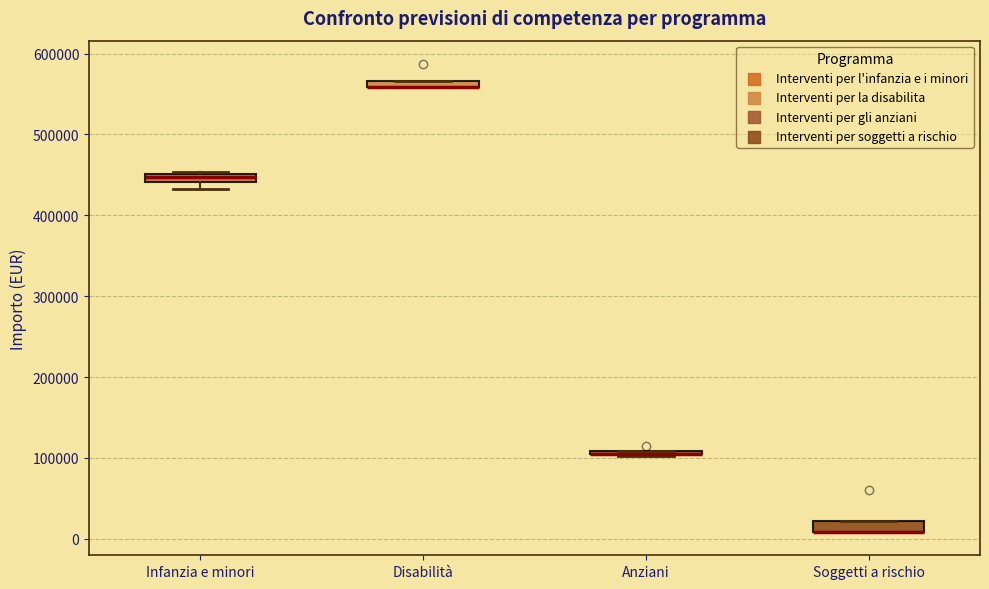

Where is the lower edge of the box for Disabilità on the y-axis? The values are not printed on the chart, so give them approximately, as read against the axis.

560000